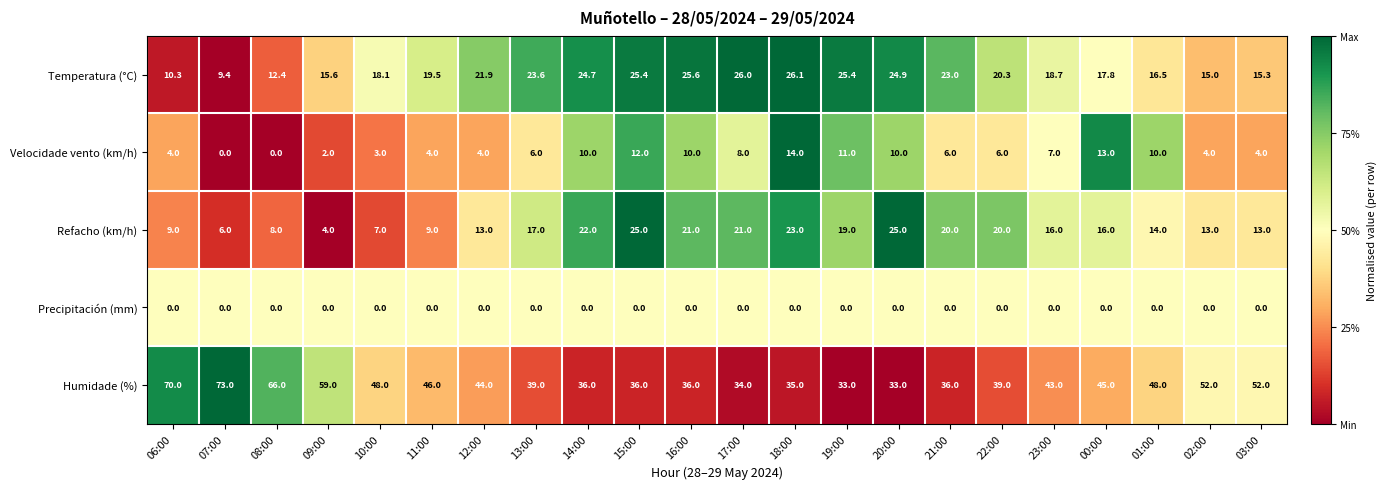

Between 07:00 and 08:00, which series saw the biggest shift?

Humidade (%)